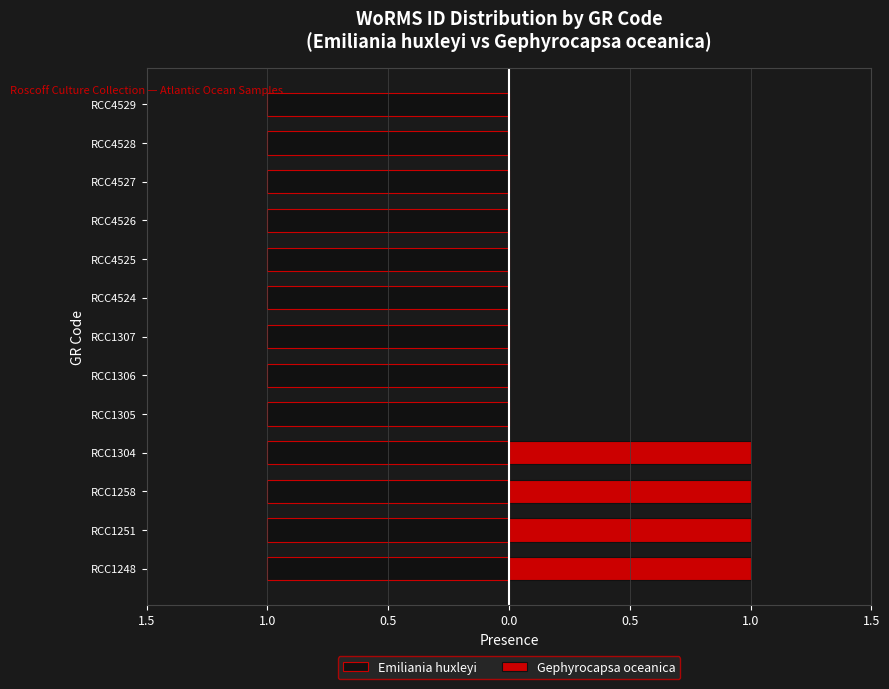

True or false: Gephyrocapsa oceanica has a value of 1.7 at RCC1258.

False